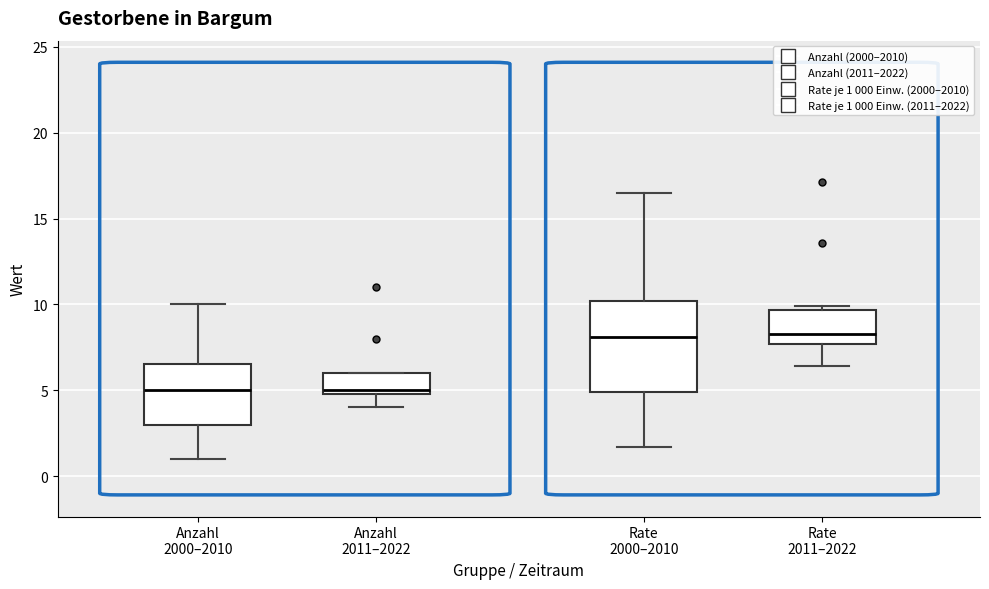

Reading left to right, transcribe this box plot: for each box, give where its median line is, the range the box spans, and where its two whiskers end, as read against the y-axis. The values are not printed on the chart, so give them approximately, as read against the axis.

Anzahl 2000–2010: median 5.0, box 3.0 to 6.5, whiskers 1.0 to 10.0
Anzahl 2011–2022: median 5.0 (just above the box's lower edge), box 5.0 to 6.0, whiskers 4.0 to 6.0
Rate 2000–2010: median 8.0, box 5.0 to 10.0, whiskers 1.5 to 16.5
Rate 2011–2022: median 8.5, box 7.5 to 9.5, whiskers 6.5 to 10.0